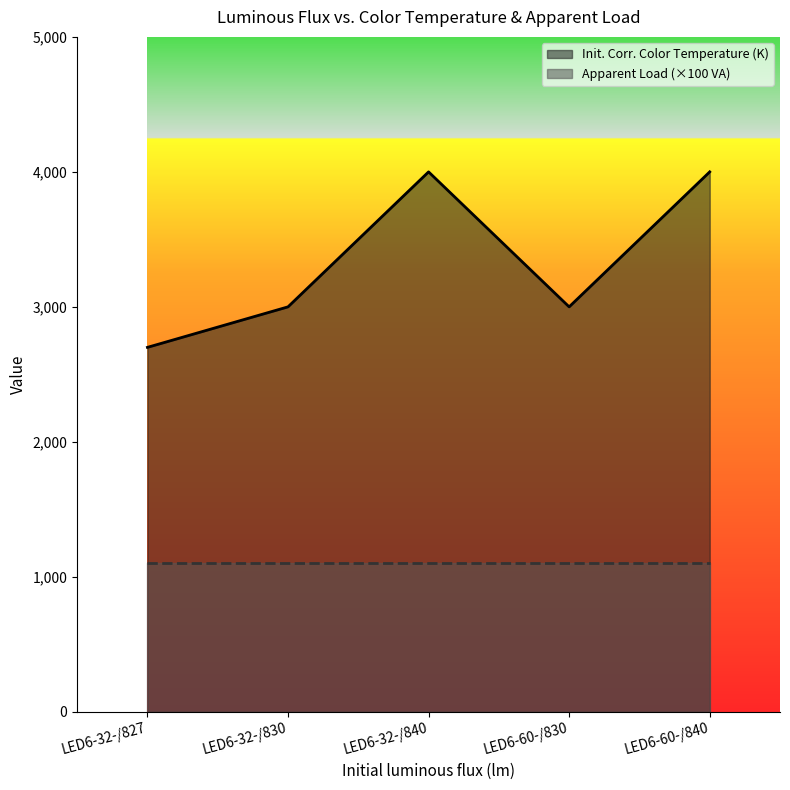

Reading left to right, transcribe all the data shown in this chart.

LED6-32-/827=2700	LED6-32-/830=3000	LED6-32-/840=4000	LED6-60-/830=3000	LED6-60-/840=4000